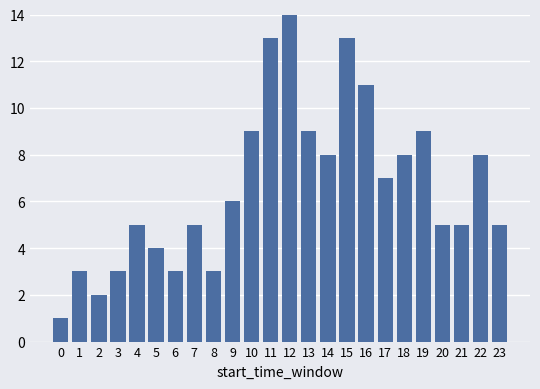

What is the difference between the values at 15 and 5?

9